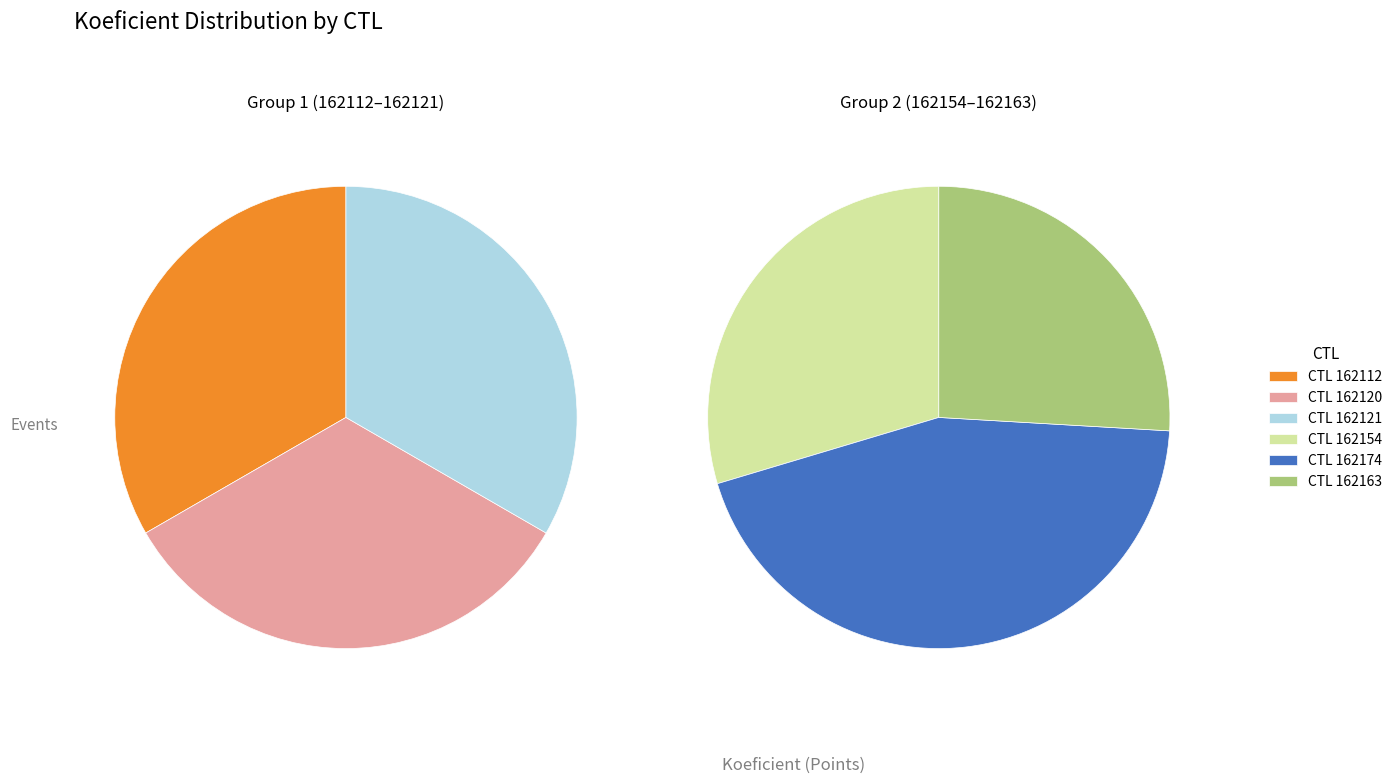

Is there a majority slice in this chart?

No